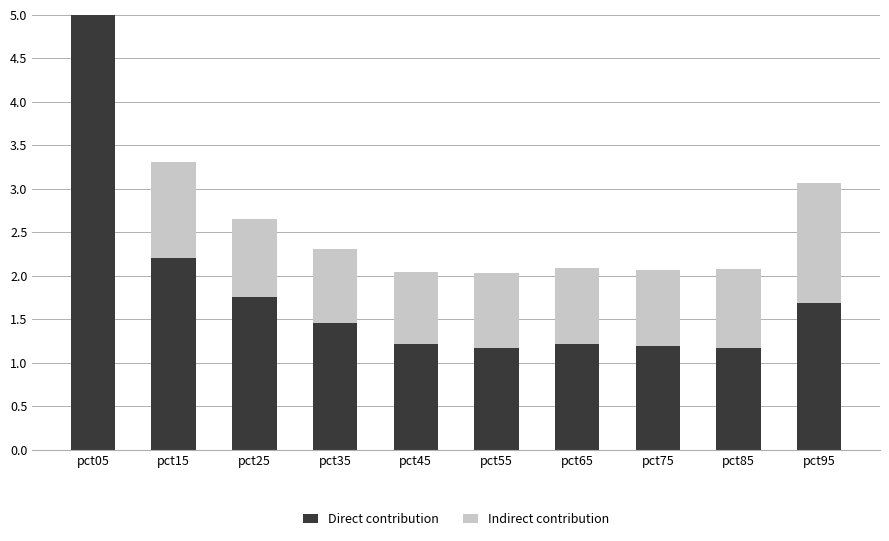

At how many categories does at least one series exceed 2?

2